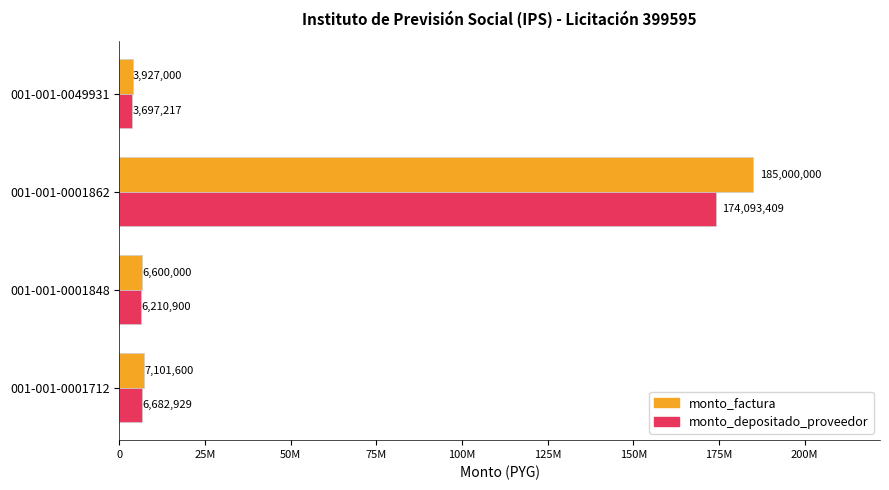

What are all the series names shown in the legend?

monto_factura, monto_depositado_proveedor